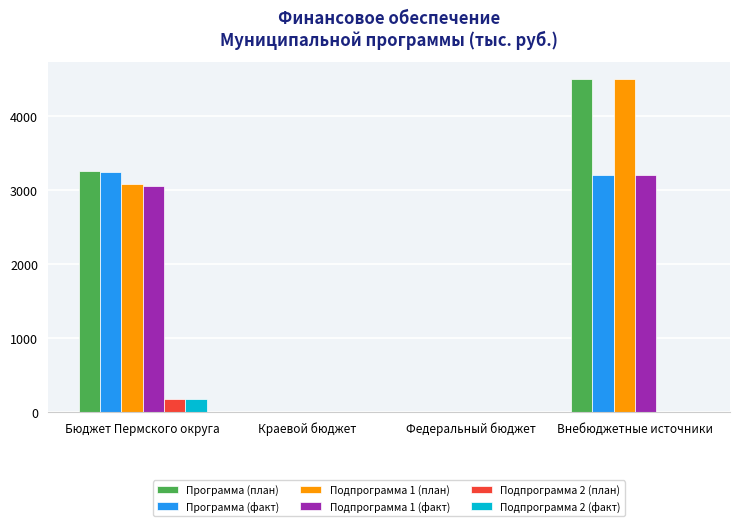

How many groups of bars are there?

4